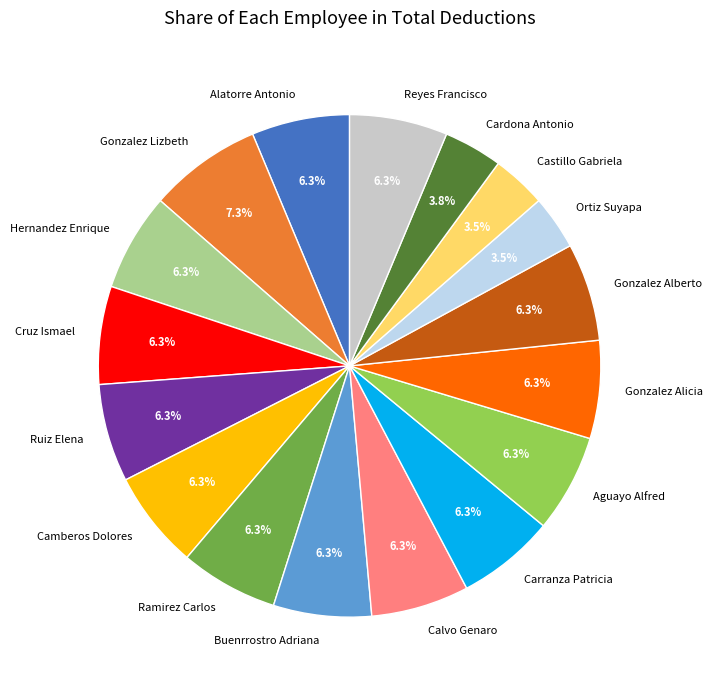

To the nearest percent, what is the average slice percentage?

6%